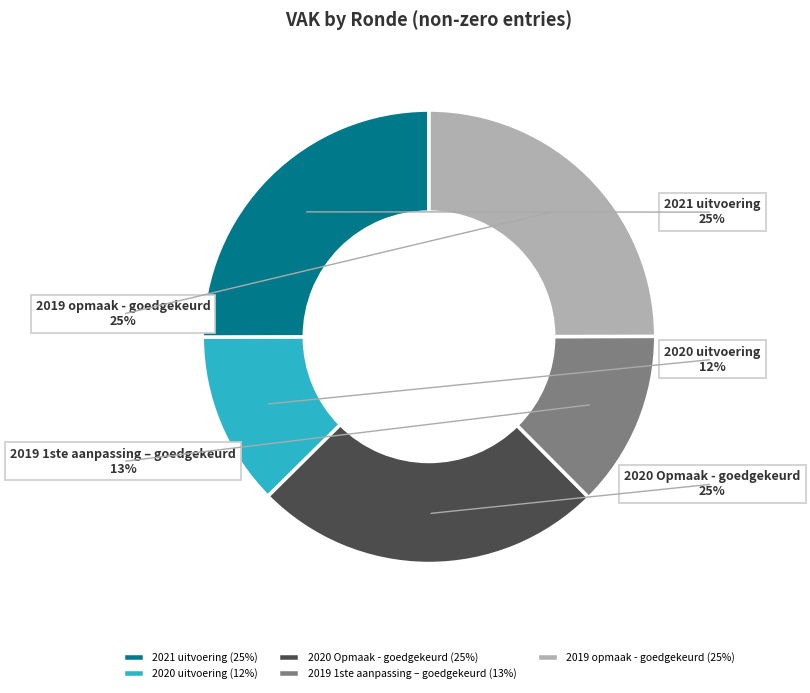

To the nearest percent, what is the combined percentage of 2020 Opmaak - goedgekeurd and 2021 uitvoering?

50%